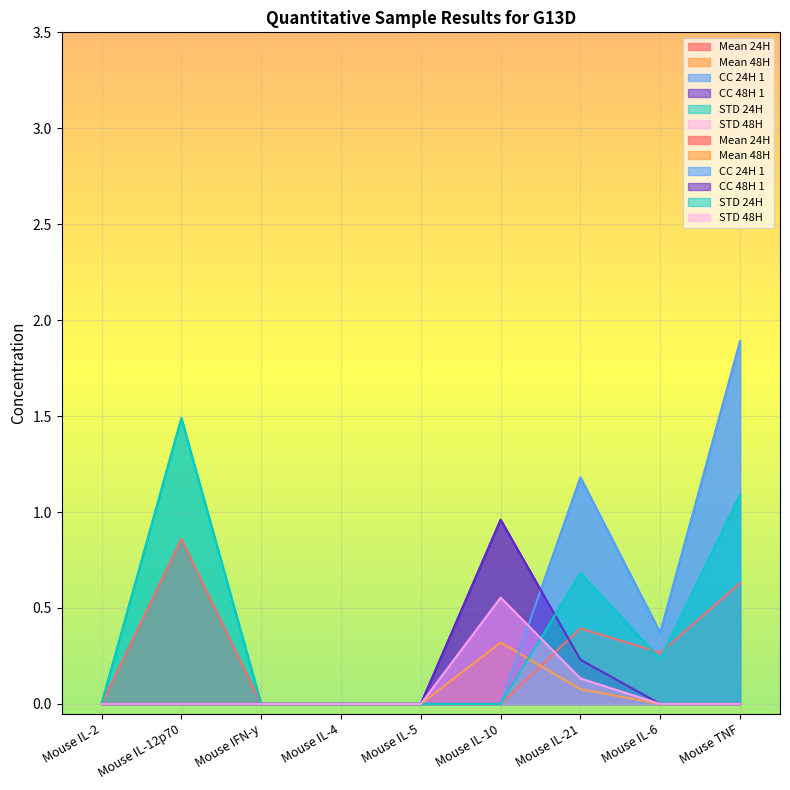

Reading right to left, list all the values displayed in this chart.

Mean 24H: Mouse TNF=0.6	Mouse IL-6=0.3	Mouse IL-21=0.4	Mouse IL-10=0.0	Mouse IL-5=0.0	Mouse IL-4=0.0	Mouse IFN-y=0.0	Mouse IL-12p70=0.9	Mouse IL-2=0.0
Mean 48H: Mouse TNF=0.0	Mouse IL-6=0.0	Mouse IL-21=0.2	Mouse IL-10=1.0	Mouse IL-5=0.0	Mouse IL-4=0.0	Mouse IFN-y=0.0	Mouse IL-12p70=0.0	Mouse IL-2=0.0
CC 24H 1: Mouse TNF=1.9	Mouse IL-6=0.4	Mouse IL-21=1.2	Mouse IL-10=0.0	Mouse IL-5=0.0	Mouse IL-4=0.0	Mouse IFN-y=0.0	Mouse IL-12p70=0.0	Mouse IL-2=0.0
CC 48H 1: Mouse TNF=0.0	Mouse IL-6=0.0	Mouse IL-21=0.1	Mouse IL-10=0.3	Mouse IL-5=0.0	Mouse IL-4=0.0	Mouse IFN-y=0.0	Mouse IL-12p70=0.0	Mouse IL-2=0.0
STD 24H: Mouse TNF=1.1	Mouse IL-6=0.2	Mouse IL-21=0.7	Mouse IL-10=0.0	Mouse IL-5=0.0	Mouse IL-4=0.0	Mouse IFN-y=0.0	Mouse IL-12p70=1.5	Mouse IL-2=0.0
STD 48H: Mouse TNF=0.0	Mouse IL-6=0.0	Mouse IL-21=0.1	Mouse IL-10=0.6	Mouse IL-5=0.0	Mouse IL-4=0.0	Mouse IFN-y=0.0	Mouse IL-12p70=0.0	Mouse IL-2=0.0